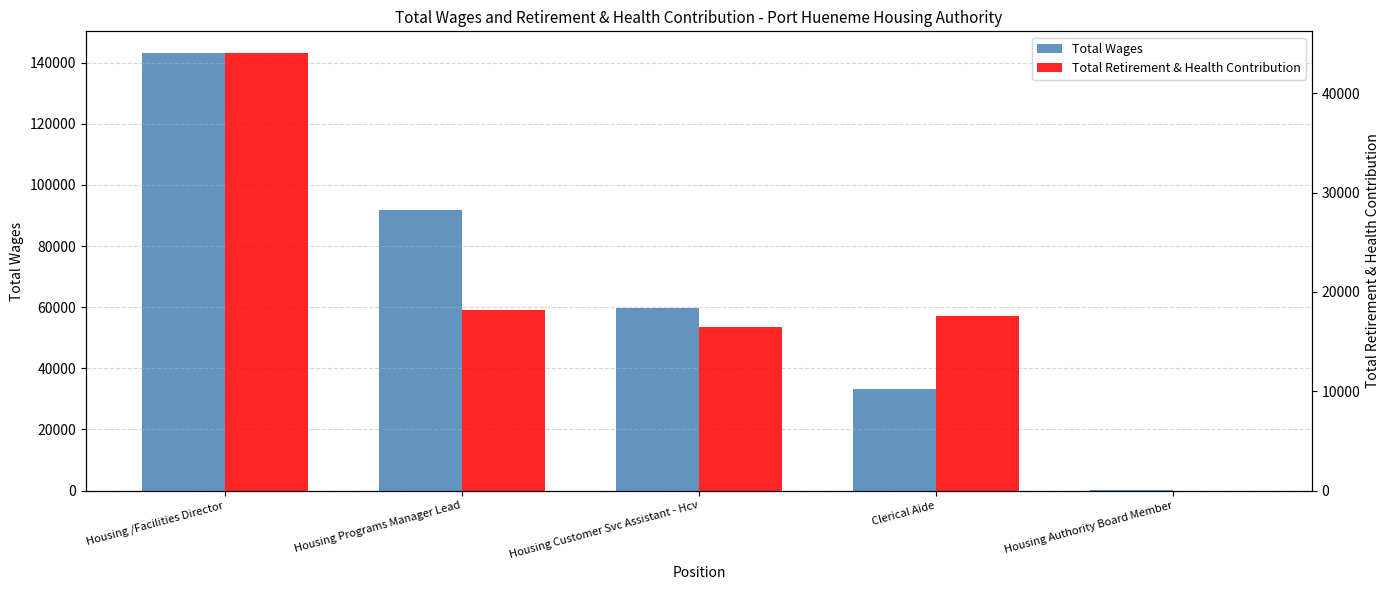

Reading left to right, extract all data points from this chart.

Total Wages: 143095	91677	59790	33111	200
Total Retirement & Health Contribution: 44025	18180	16422	17582	0